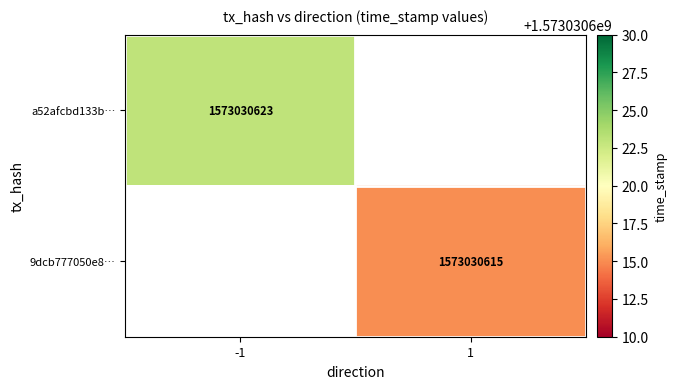

Which series changed the most between -1 and 1?

a52afcbd133bc3d78160357ad8ff9d31e79d534